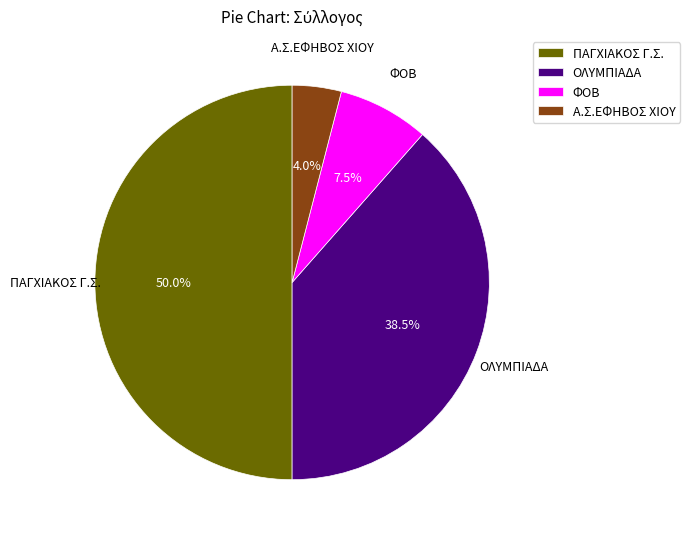

Rank the categories by value from highest to lowest.

ΠΑΓΧΙΑΚΟΣ Γ.Σ., ΟΛΥΜΠΙΑΔΑ, ΦΟΒ, Α.Σ.ΕΦΗΒΟΣ ΧΙΟΥ